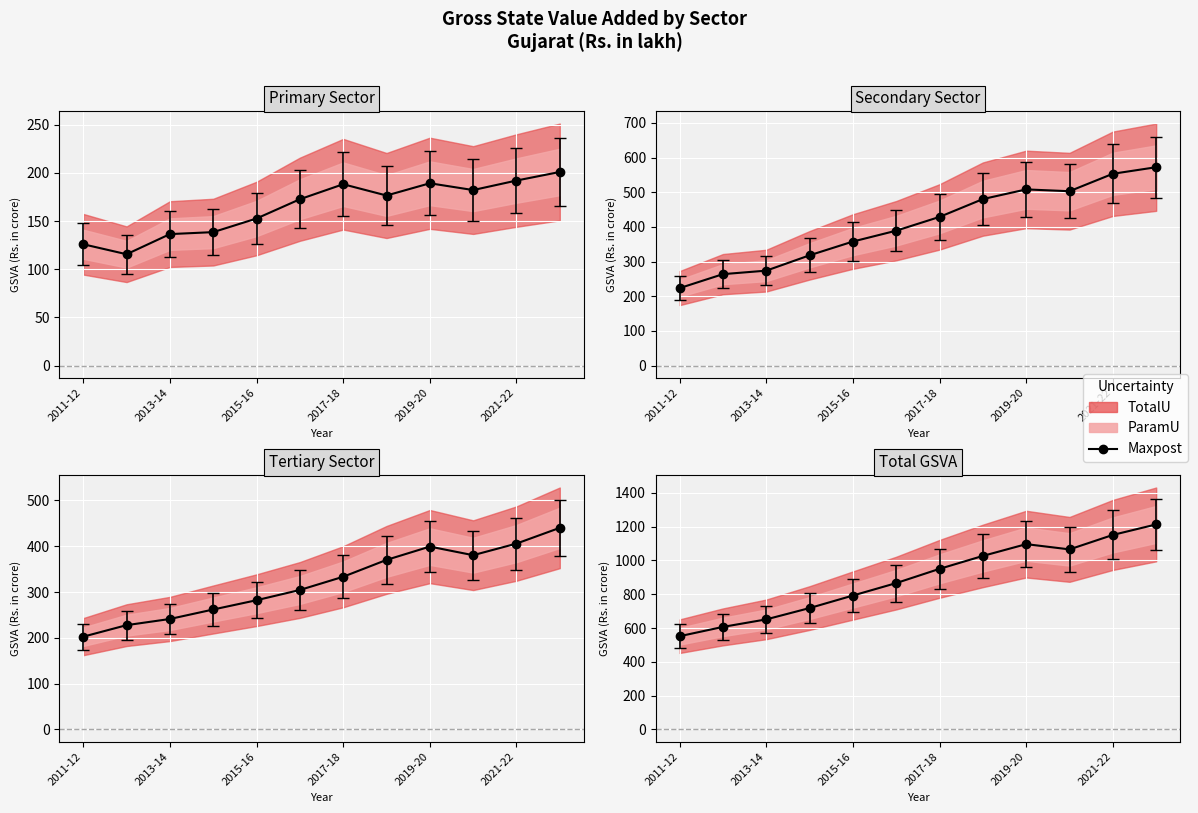

At which category does the data reach its first local peak?

2019-20